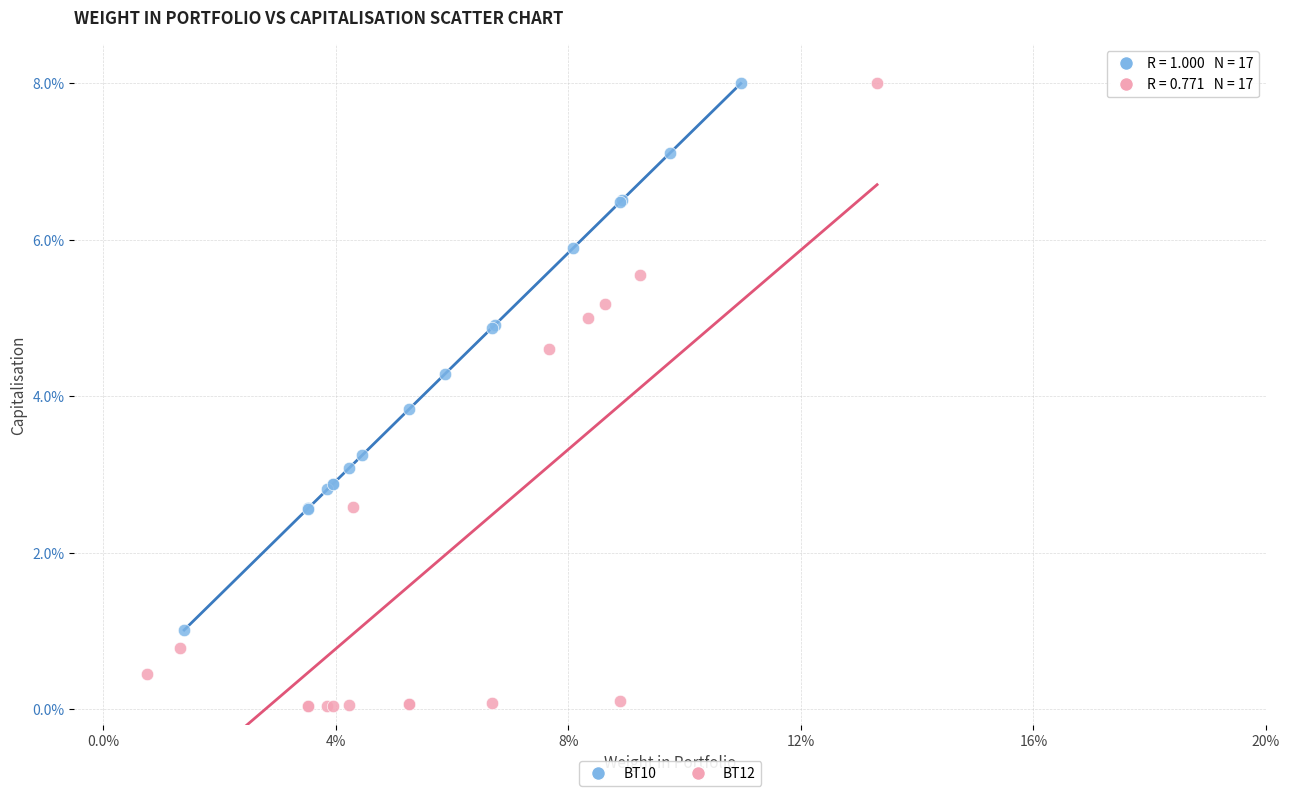

Which series reaches the minimum Y coordinate?

BT12